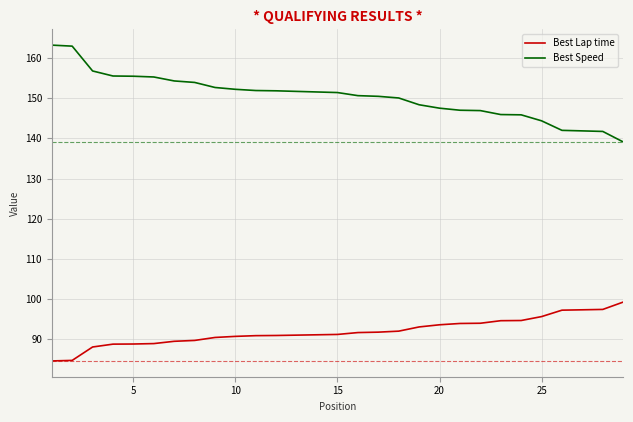

Which series has the largest total across all categories?

Best Speed